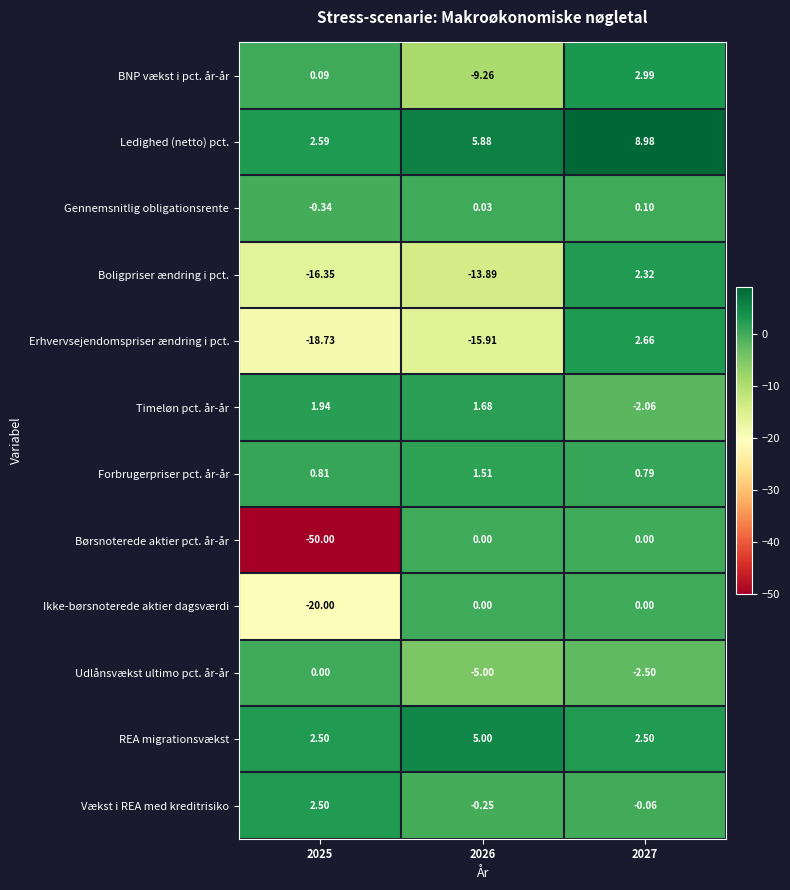

Between 2025 and 2026, which series saw the biggest shift?

Børsnoterede aktier pct. år-år